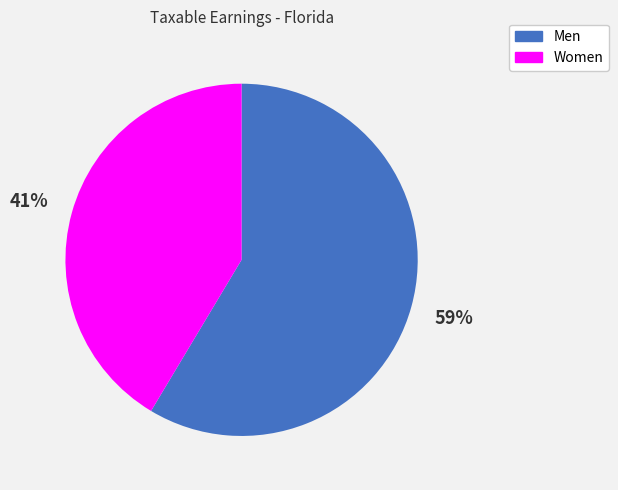

Count the number of slices in the pie.

2